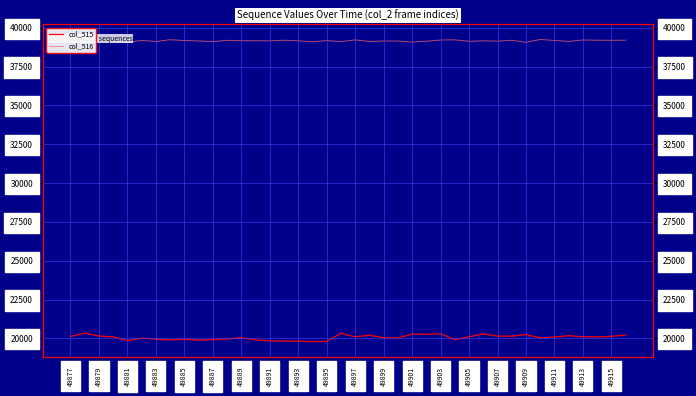

Reading left to right, list all the values displayed in this chart.

col_515: 20119	20336	20147	20098	19853	20010	19950	19903	19942	19892	19911	19961	20051	19893	19844	19821	19822	19786	19807	20329	20099	20199	20046	20021	20280	20262	20300	19919	20103	20284	20142	20139	20243	20035	20085	20167	20102	20089	20128	20216
col_516: 39142	39198	39202	39080	39051	39184	39110	39225	39173	39148	39102	39185	39162	39158	39153	39192	39156	39088	39168	39106	39214	39112	39141	39141	39072	39130	39205	39219	39122	39153	39134	39189	39058	39242	39176	39116	39209	39191	39188	39193